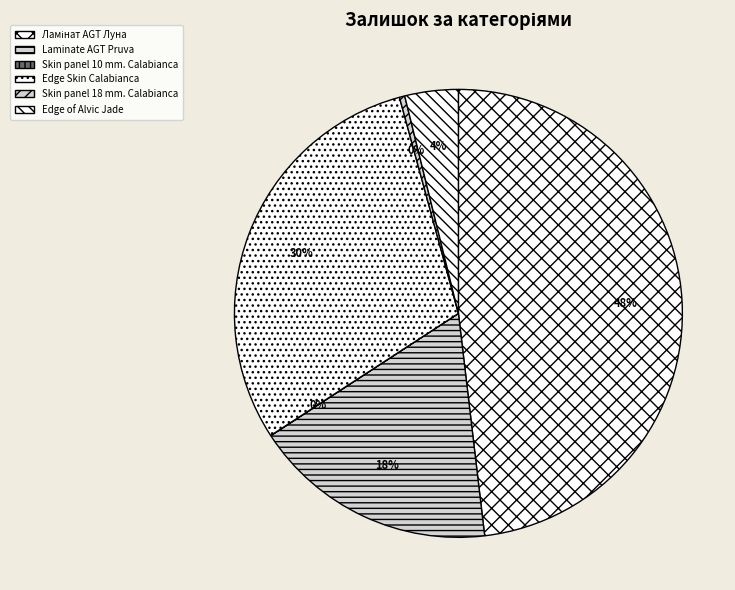

Rank the categories by value from highest to lowest.

Ламінат AGT Луна, Edge Skin Calabianca, Laminate AGT Pruva, Edge of Alvic Jade, Skin panel 18 mm. Calabianca, Skin panel 10 mm. Calabianca